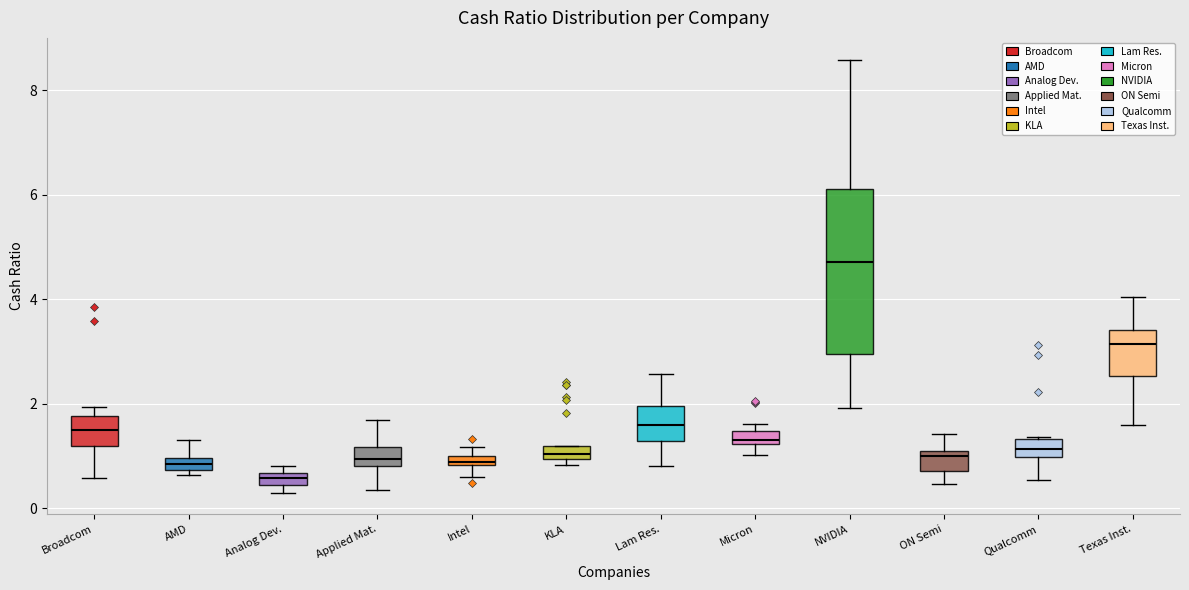

Where does the lower whisker of the box for Intel end on the y-axis? The values are not printed on the chart, so give them approximately, as read against the axis.

0.6